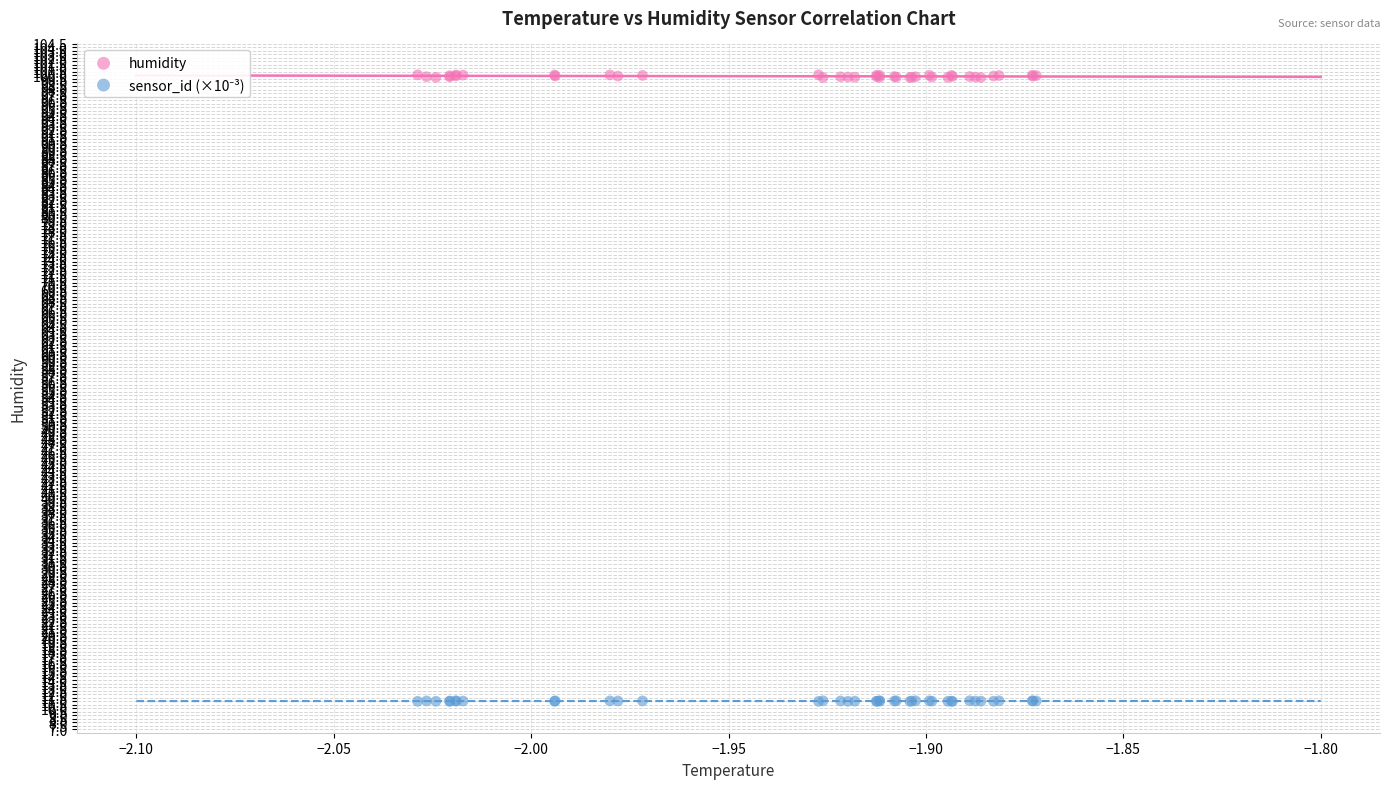

Which series has the largest Y range (max minus min)?

humidity